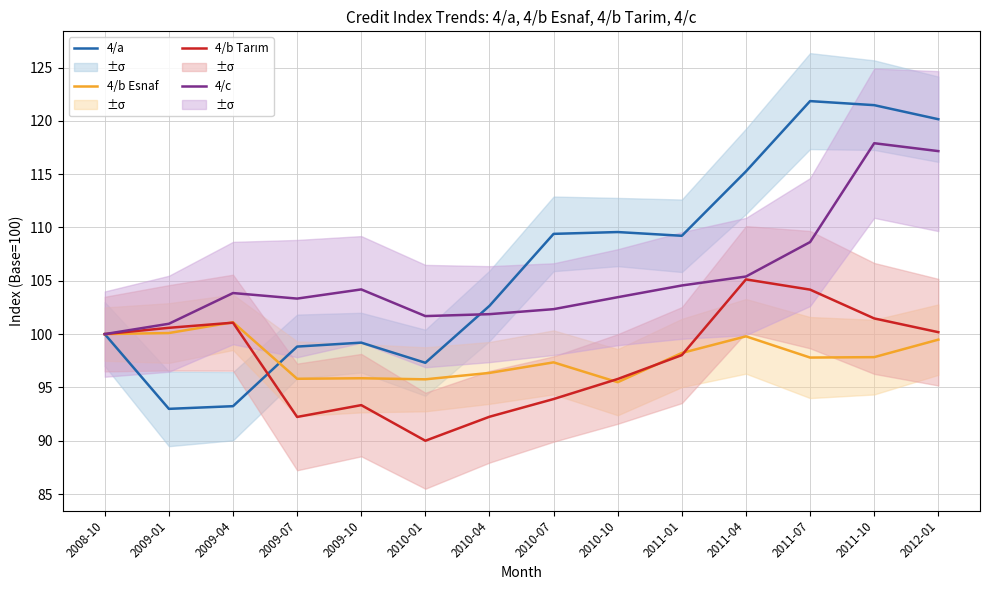

How many data points does each series have?

14